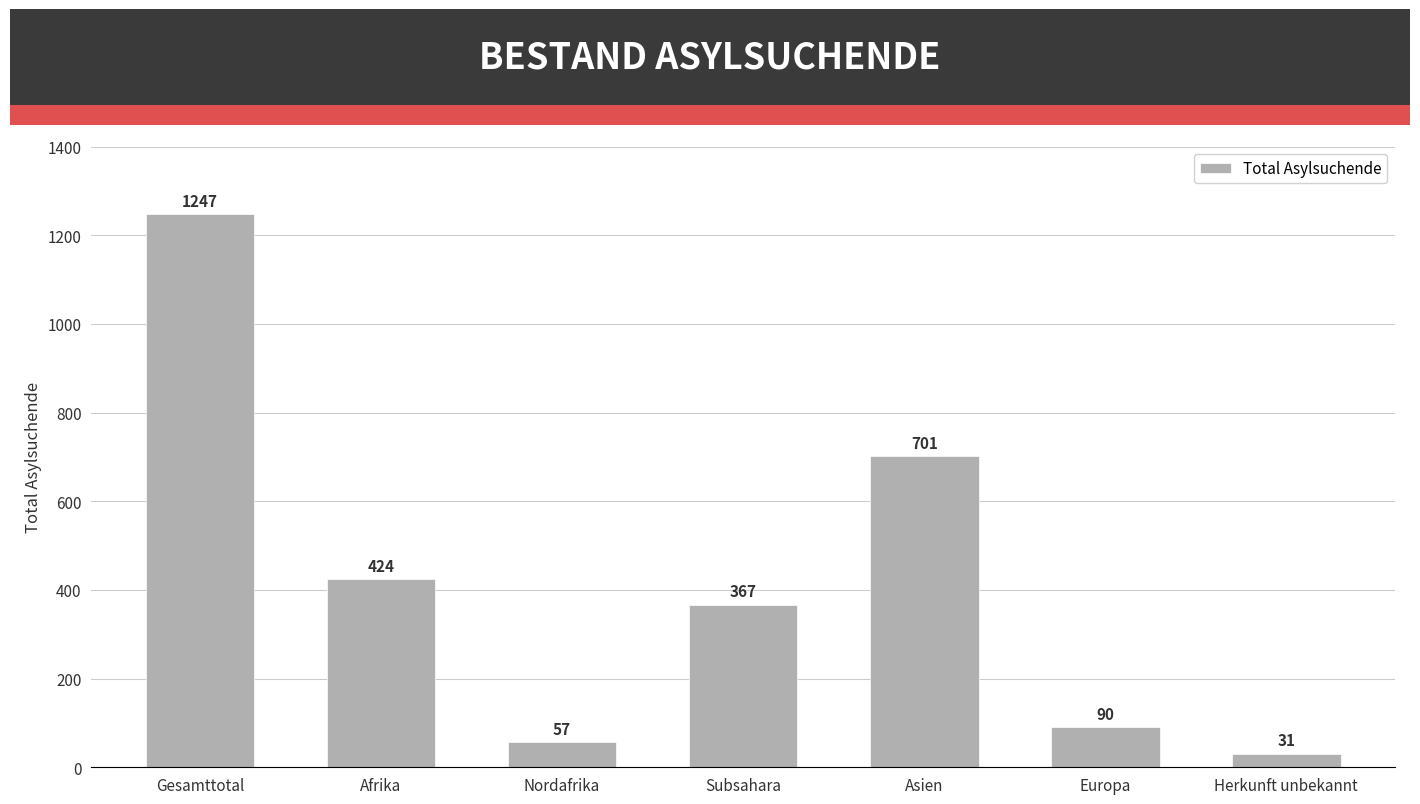

Rank the categories by value from lowest to highest.

Herkunft unbekannt, Nordafrika, Europa, Subsahara, Afrika, Asien, Gesamttotal